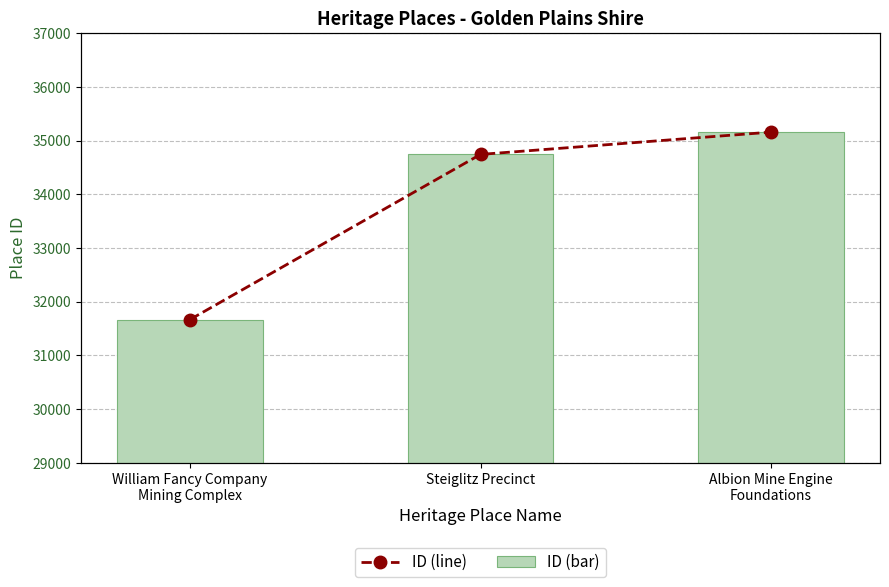

Does the chart contain stacked bars?

No